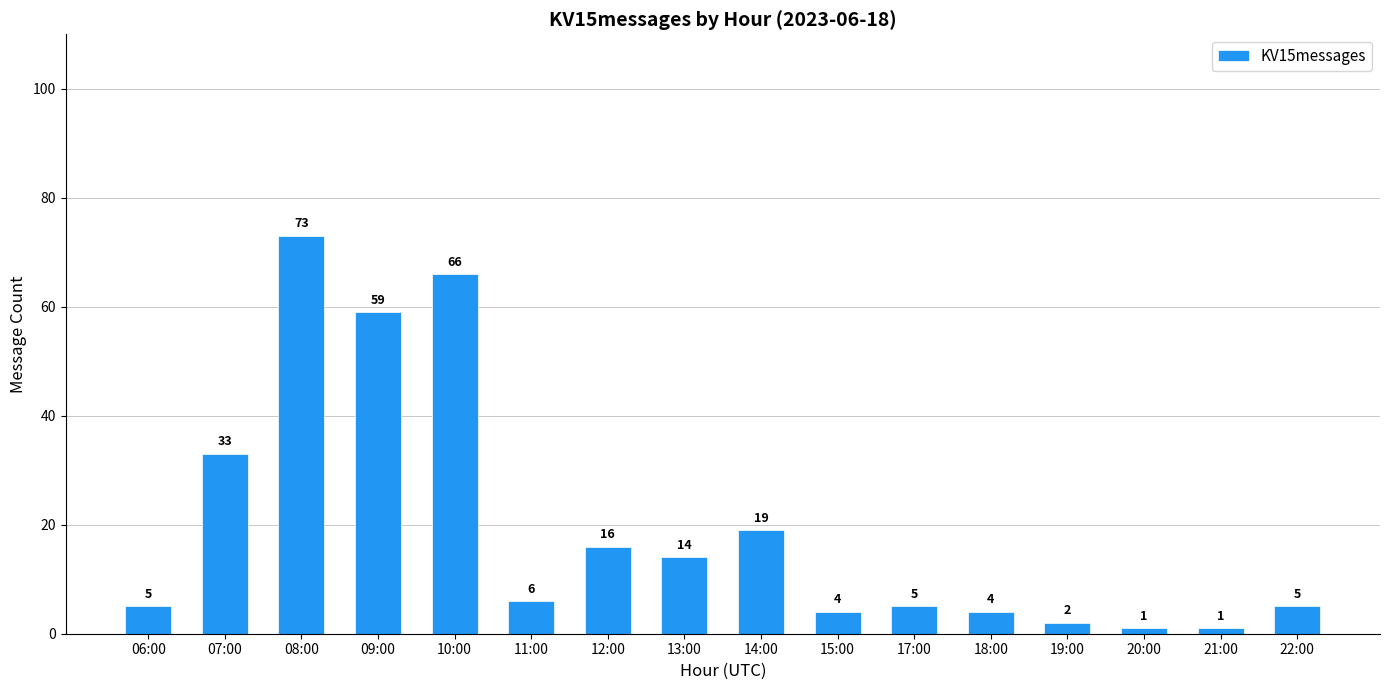

What position from the left is 17:00?

11